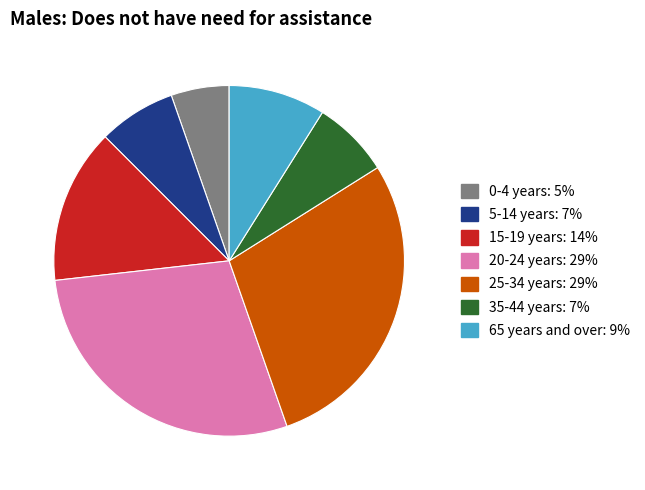

Is there any slice that represents more than half of the pie?

No